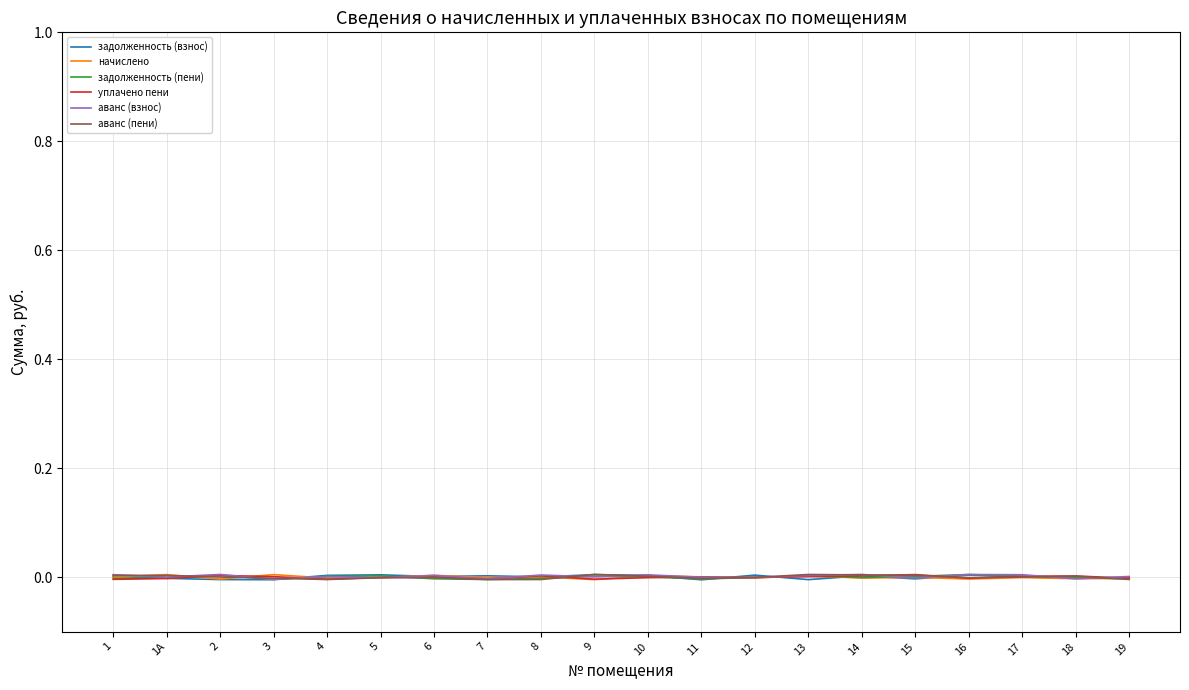

What is the label of the 12th point from the left?

11